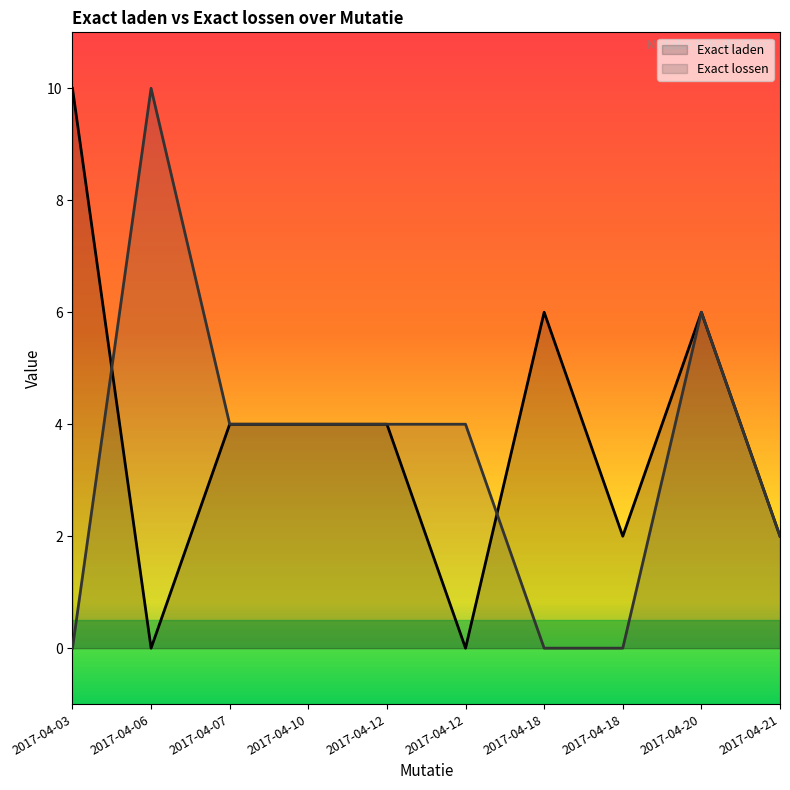

What is the sum of the Exact lossen values at 2017-04-20 and 2017-04-18?

6